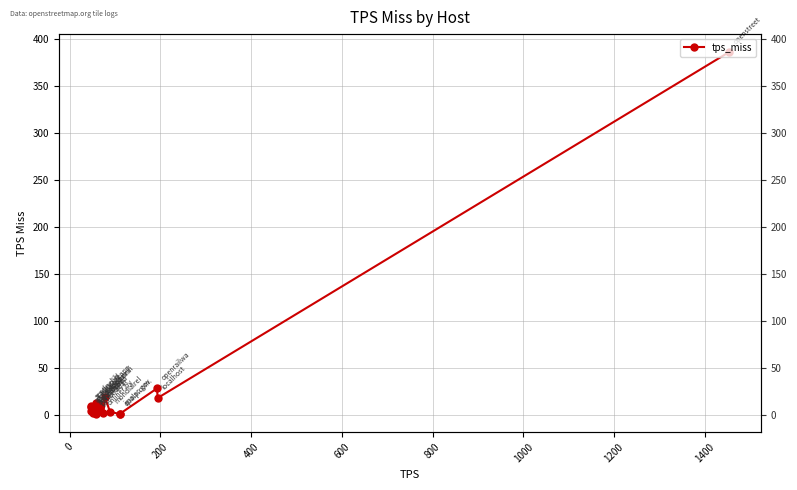

Count the number of categories in the chart.

20